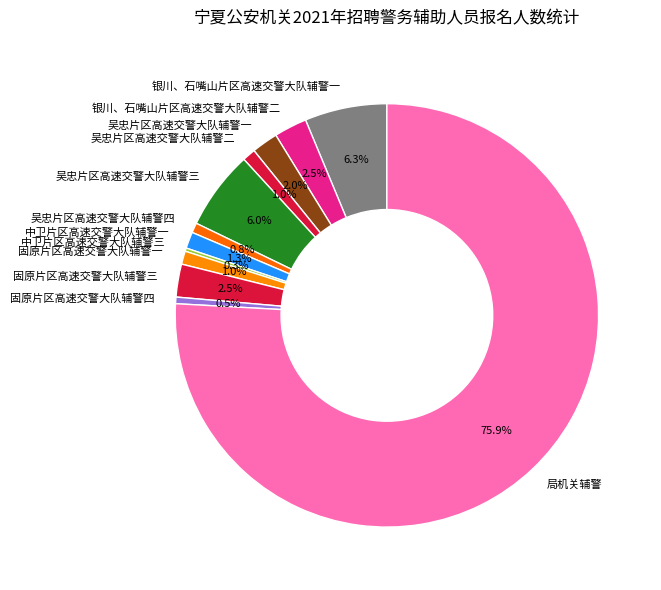

What is the largest slice in the pie chart?

局机关辅警